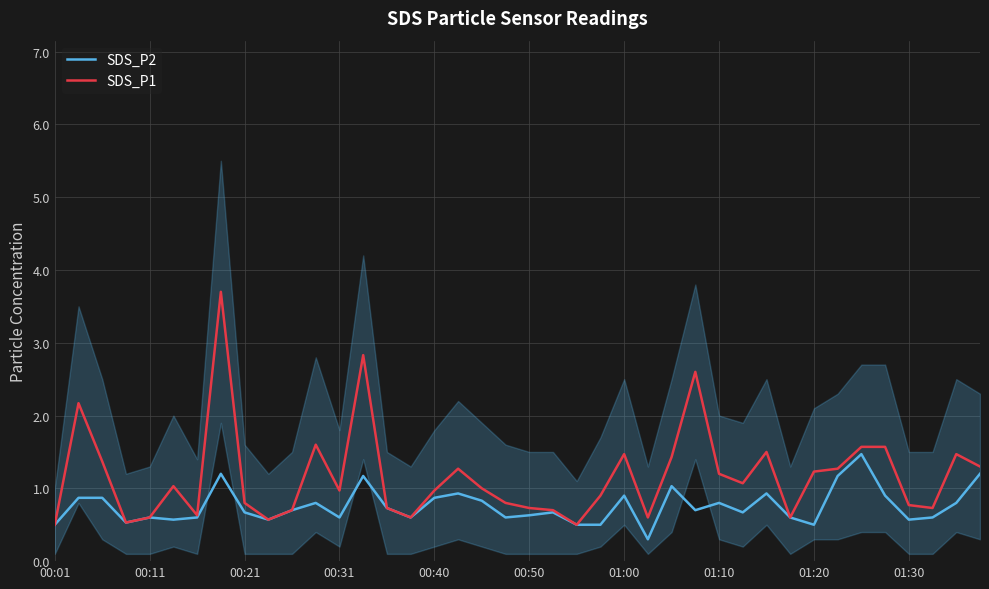

Is it true that SDS_P1 equals 0.6 at 01:20?

False